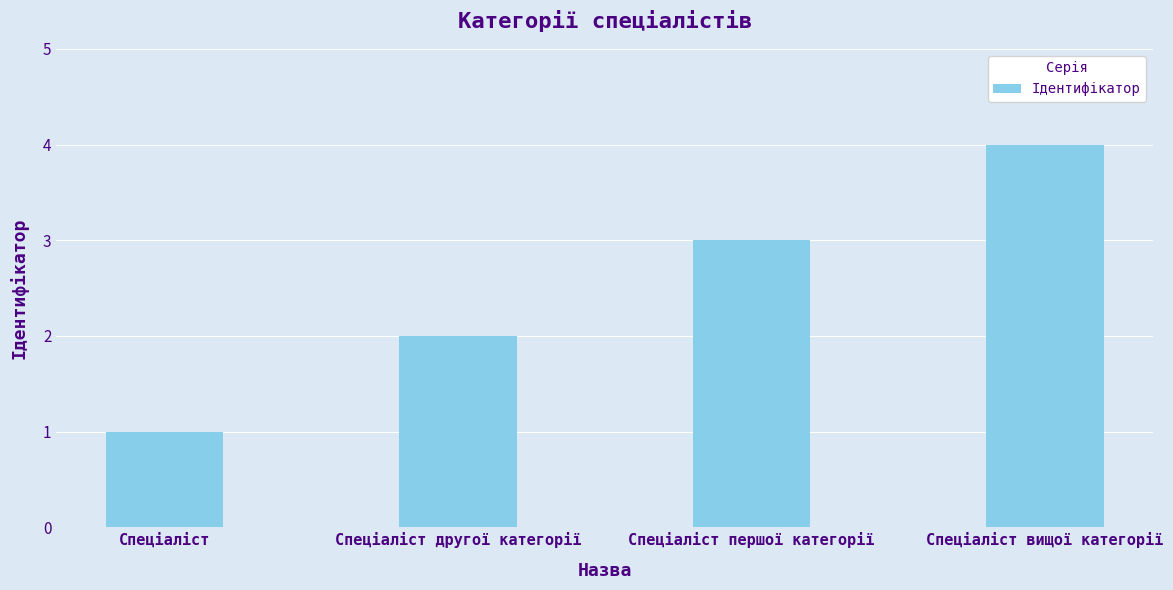

What is the ratio of the value at Спеціаліст to the value at Спеціаліст першої категорії?

0.3